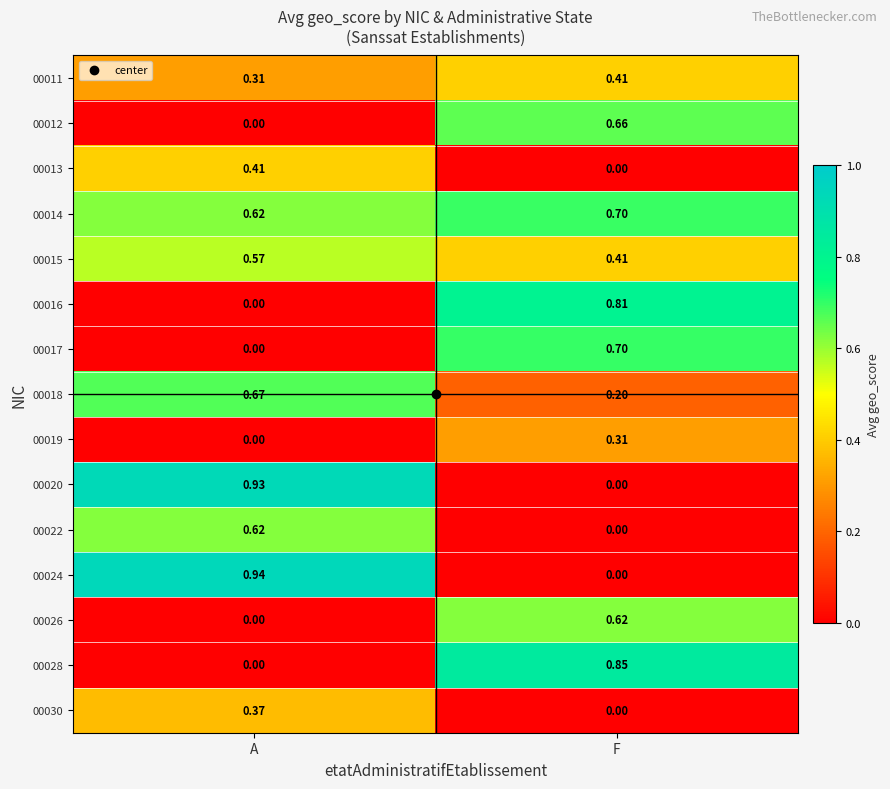

Which category has the highest value across all series?

A